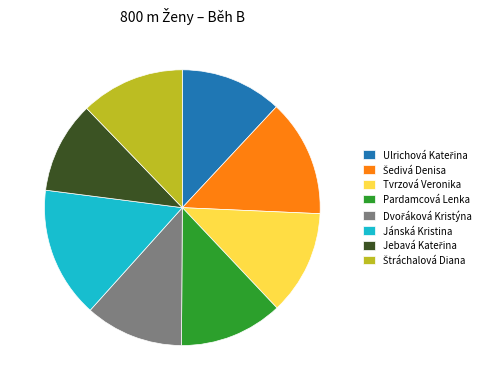

How many slices are in this pie chart?

8